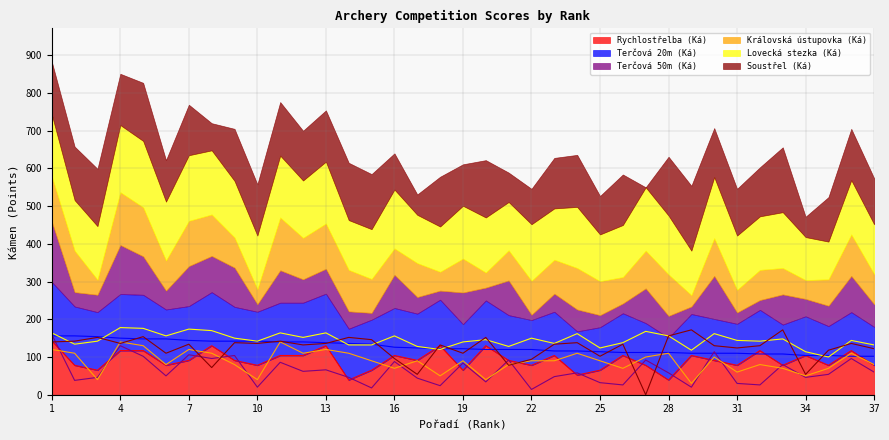

Reading left to right, what are all the values shown in this chart?

Rychlostřelba (Ká): 1=143	2=78	3=65	4=117	5=117	6=78	7=91	8=130	9=91	10=78	11=104	12=104	13=130	14=39	15=65	16=104	17=91	18=130	19=65	20=130	21=91	22=78	23=104	24=52	25=65	26=104	27=78	28=39	29=104	30=91	31=78	32=117	33=78	34=104	35=78	36=117	37=78
Terčová 20m (Ká): 1=156	2=156	3=154	4=150	5=148	6=148	7=144	8=142	9=142	10=142	11=140	12=140	13=138	14=136	15=134	16=126	17=124	18=122	19=122	20=120	21=120	22=120	23=116	24=116	25=114	26=112	27=112	28=112	29=110	30=110	31=110	32=108	33=108	34=104	35=104	36=102	37=102
Terčová 50m (Ká): 1=160	2=38	3=46	4=130	5=102	6=50	7=106	8=96	9=104	10=20	11=86	12=62	13=66	14=46	15=18	16=88	17=44	18=24	19=84	20=34	21=92	22=14	23=48	24=58	25=32	26=26	27=92	28=58	29=20	30=114	31=30	32=26	33=80	34=46	35=54	36=96	37=60
Královská ústupovka (Ká): 1=120	2=110	3=40	4=140	5=130	6=80	7=120	8=110	9=80	10=40	11=140	12=110	13=120	14=110	15=90	16=70	17=90	18=50	19=90	20=40	21=80	22=90	23=90	24=110	25=90	26=70	27=100	28=110	29=30	30=100	31=60	32=80	33=70	34=50	35=70	36=110	37=80
Lovecká stezka (Ká): 1=164	2=134	3=142	4=178	5=176	6=156	7=174	8=170	9=150	10=142	11=164	12=152	13=164	14=132	15=132	16=156	17=128	18=120	19=140	20=146	21=128	22=150	23=136	24=162	25=124	26=138	27=168	28=156	29=118	30=162	31=144	32=142	33=148	34=114	35=100	36=144	37=132
Soustřel (Ká): 1=140	2=142	3=152	4=136	5=154	6=110	7=134	8=72	9=138	10=136	11=142	12=132	13=136	14=152	15=146	16=96	17=54	18=132	19=110	20=152	21=78	22=94	23=134	24=138	25=102	26=134	27=0	28=156	29=172	30=130	31=124	32=130	33=172	34=54	35=118	36=136	37=122